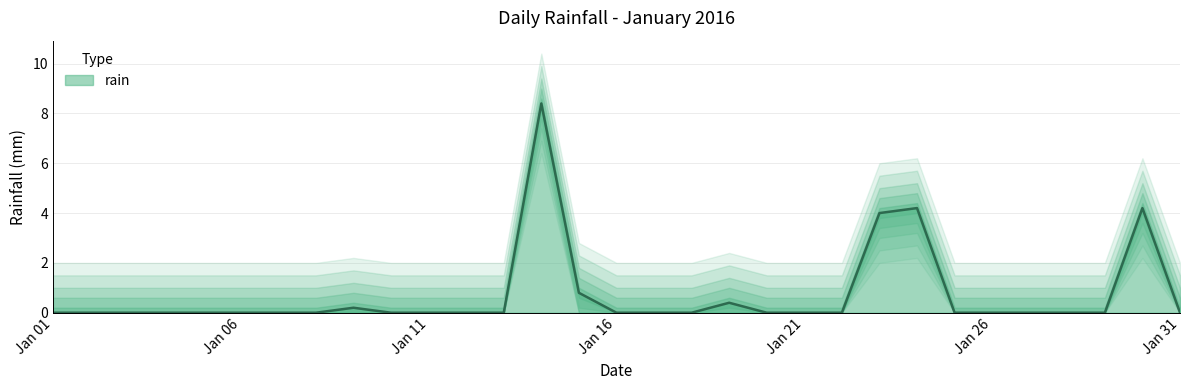

Which label corresponds to the smallest value in the chart?

2016-01-01